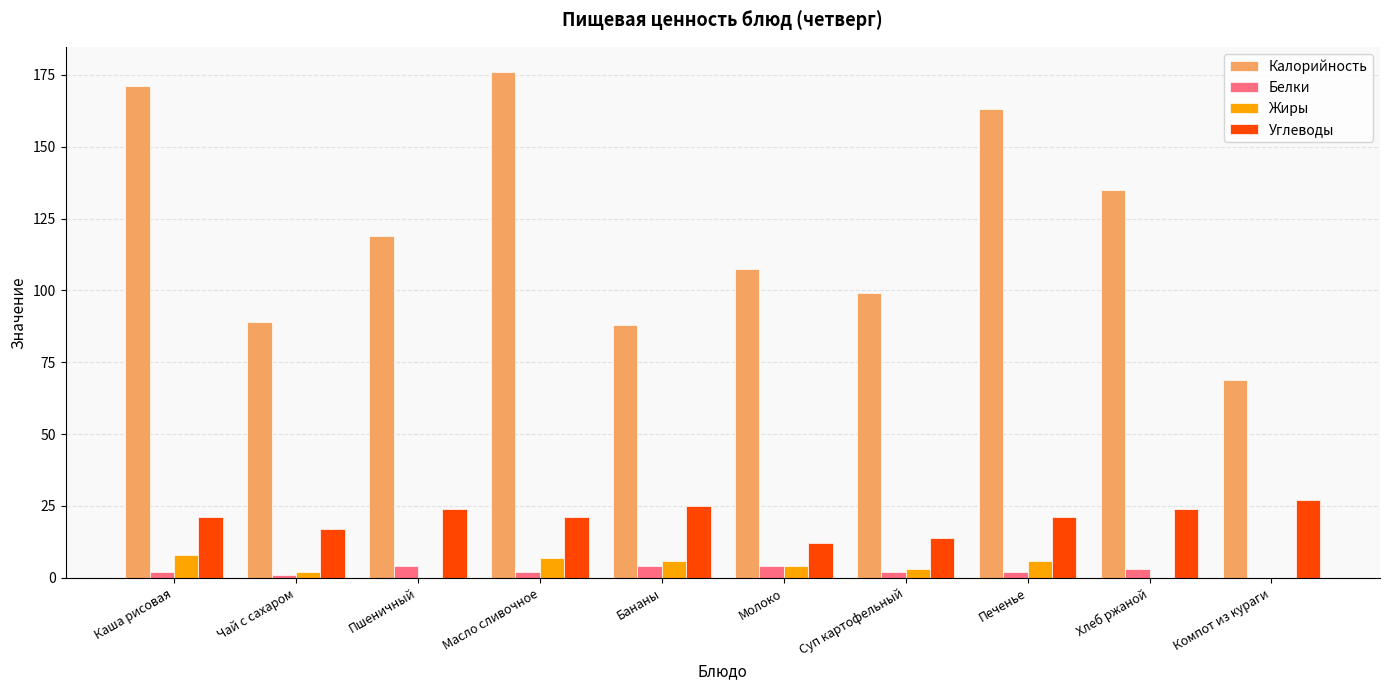

How many positive values does the Белки series have?

9